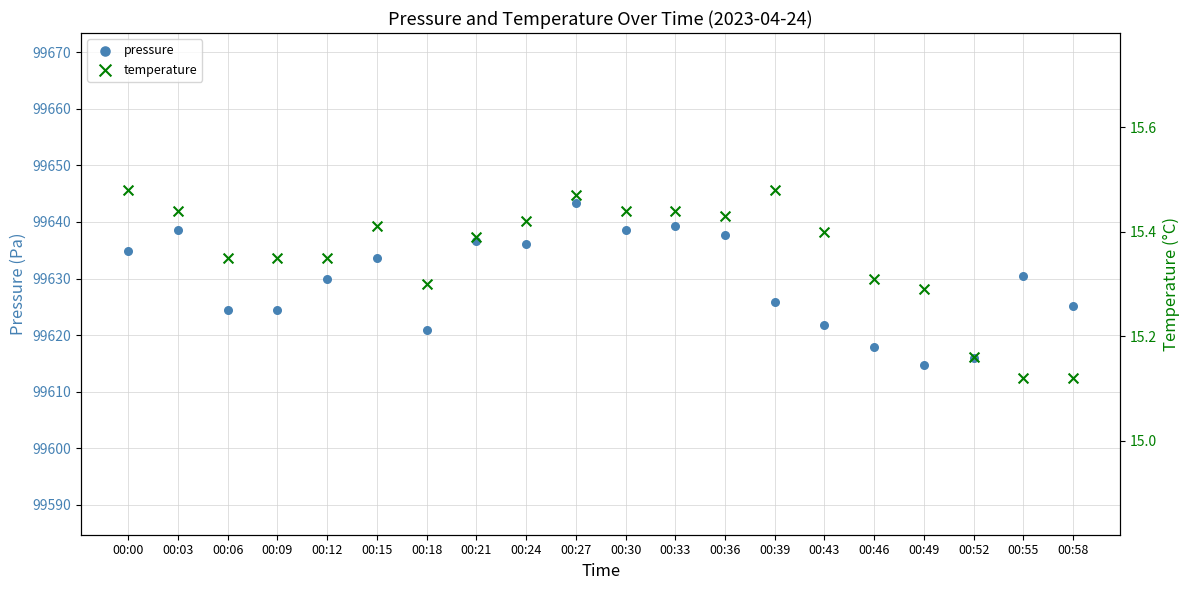

Which series contains the highest Y value?

pressure